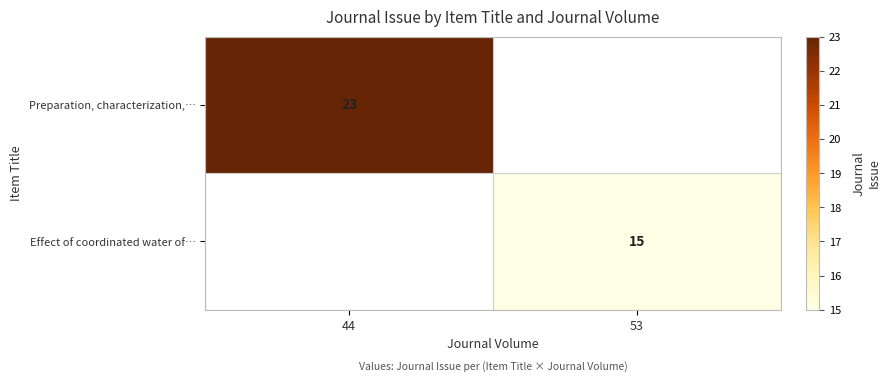

True or false: Preparation, characterization,… has a value of 38 at 44.

False